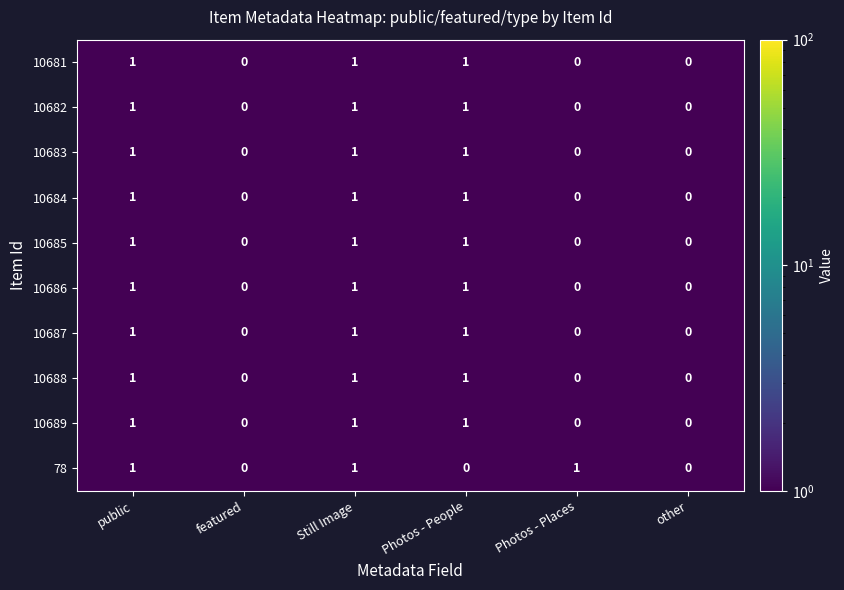

True or false: 10683 has a value of -1 at other.

False